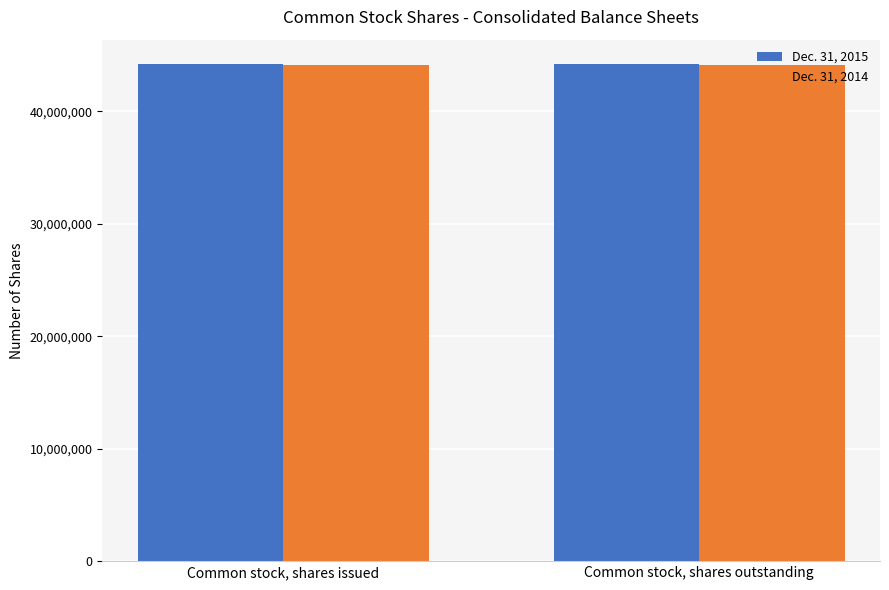

What is the sum of all Dec. 31, 2014 values?

88309144